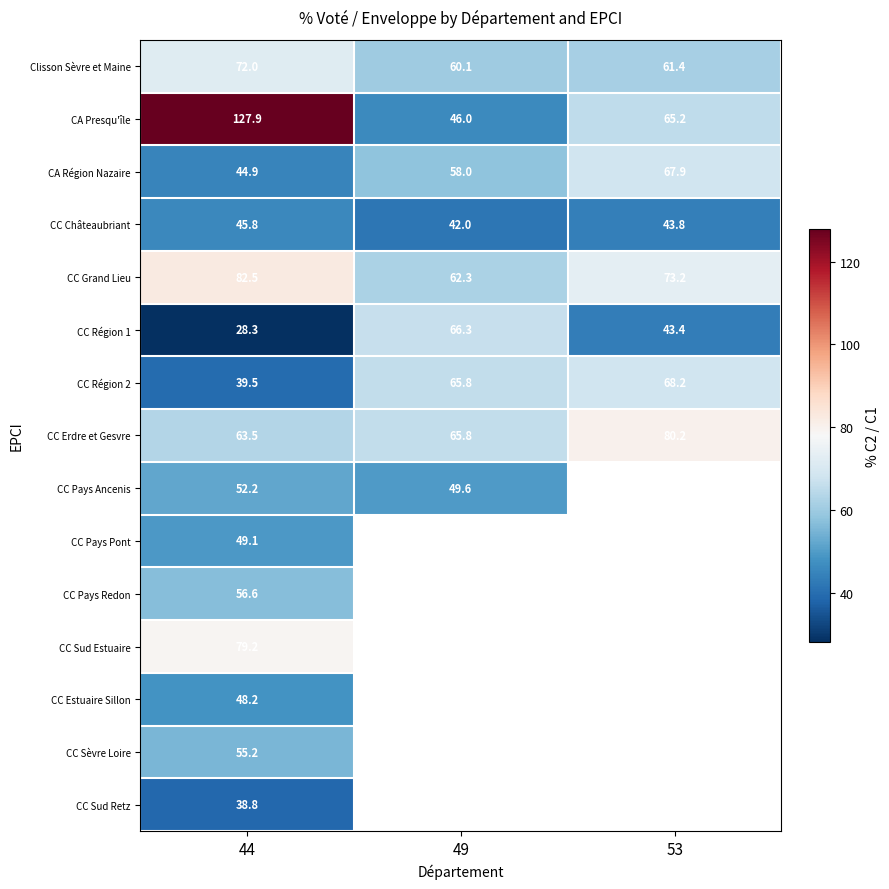

How many values in the CC Grand Lieu series are below 73?

1